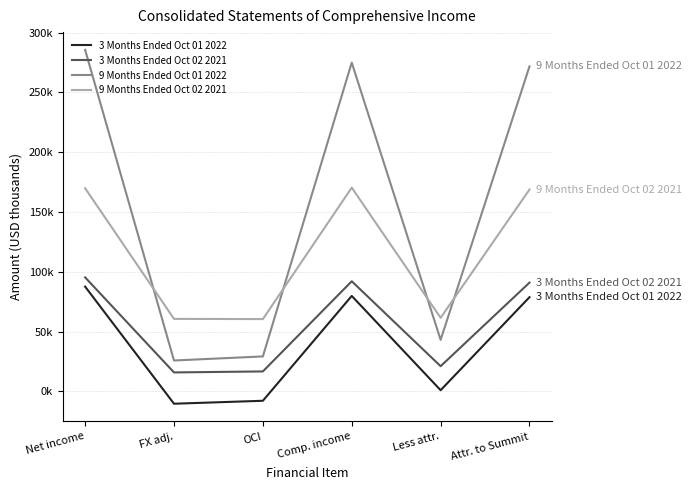

True or false: 3 Months Ended Oct 01 2022 has a value of -10247 at FX adj..

True